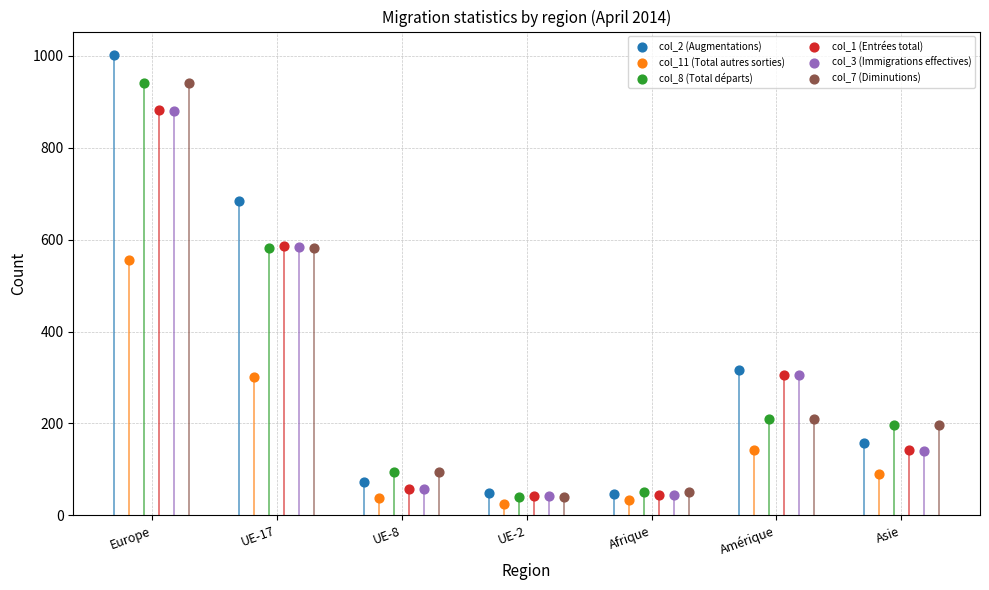

Which series reaches the maximum Y coordinate?

col_2 (Augmentations)